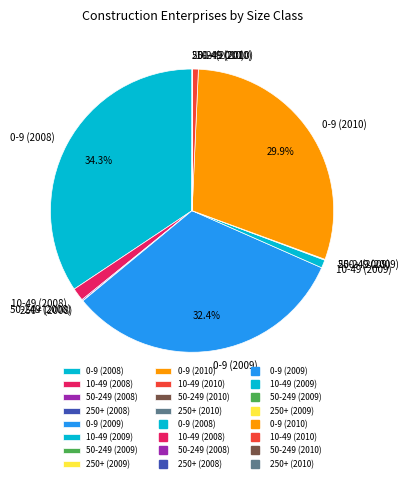

Do 10-49 (2010) and 0-9 (2008) together represent more than half of the pie?

No